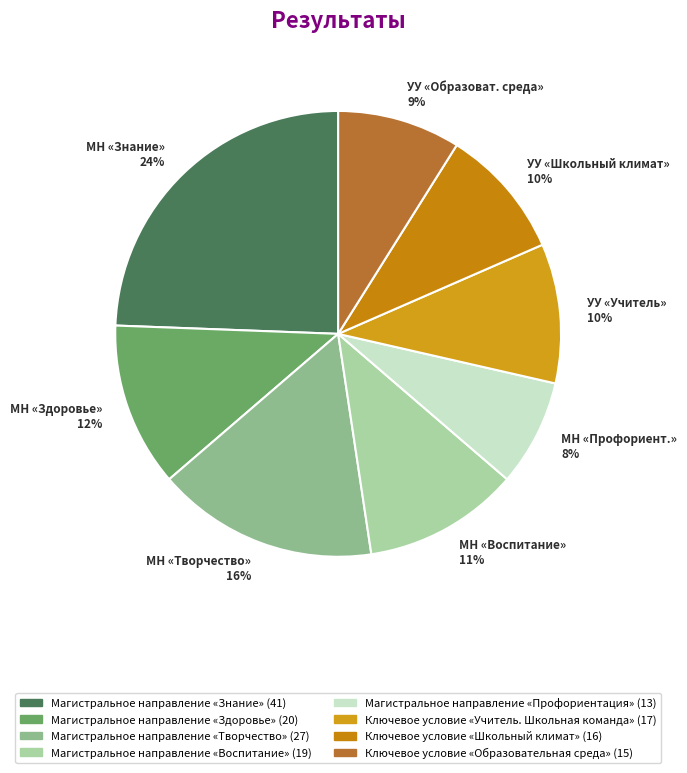

To the nearest percent, what is the average slice percentage?

12%